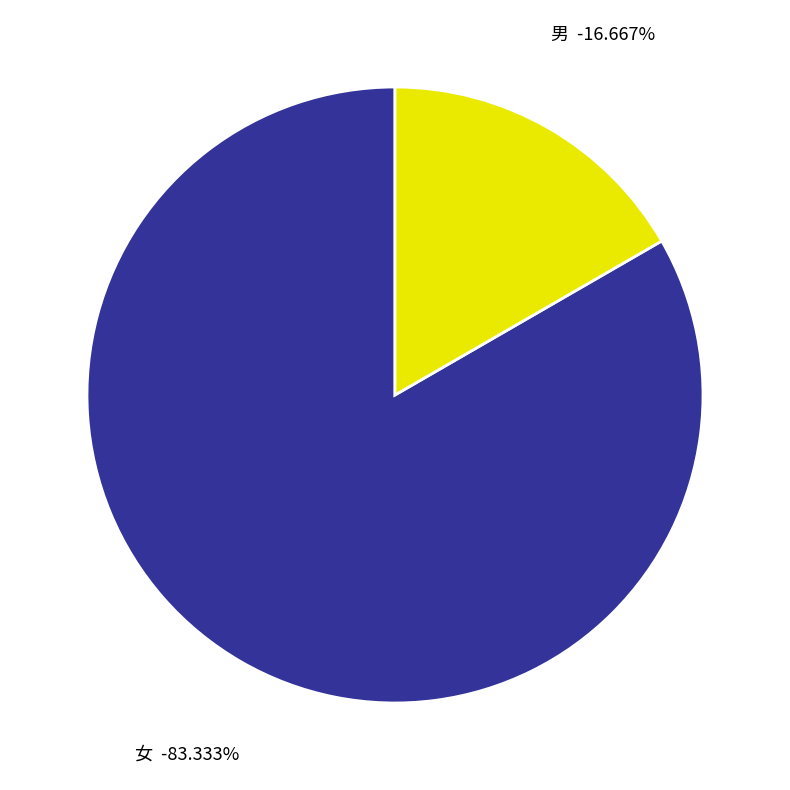

Count the number of slices in the pie.

2